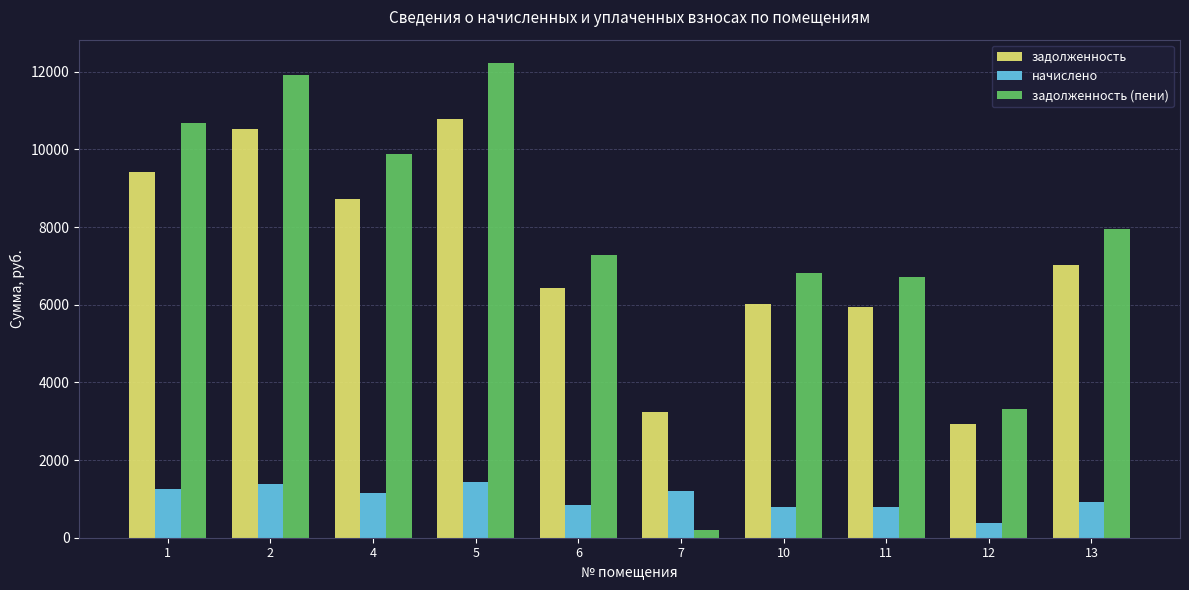

What is the average value of the начислено series?

1018.2